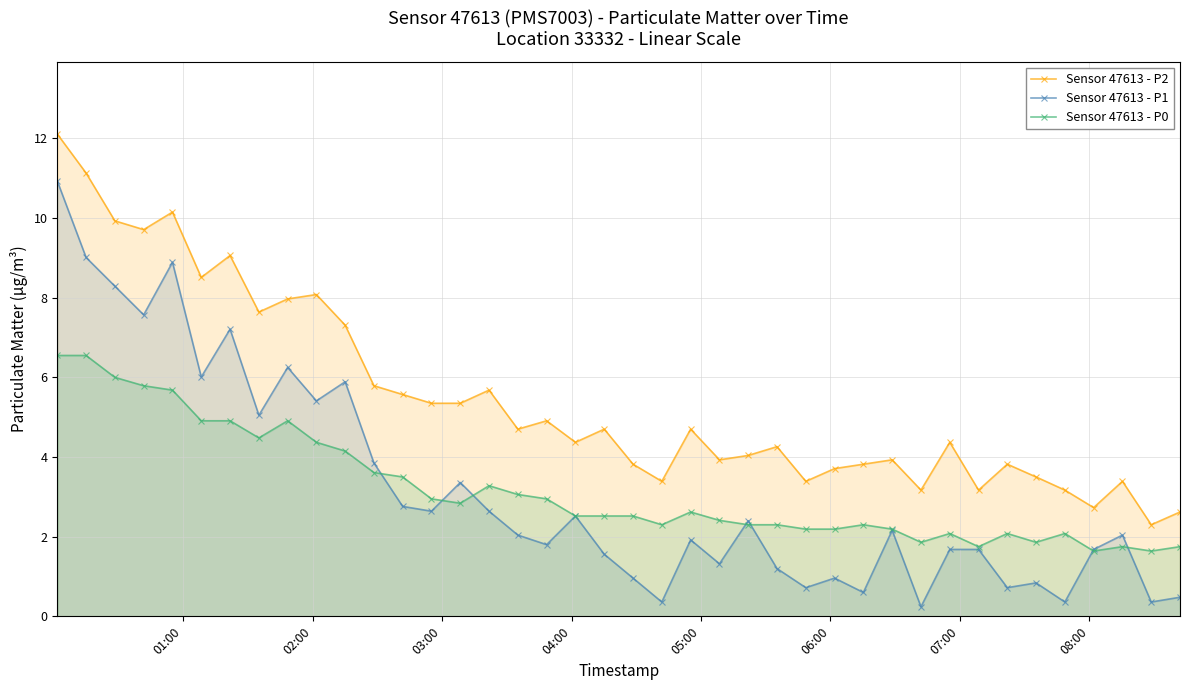

True or false: Sensor 47613 - P0 has more than 2 points higher than both neighbors.

True